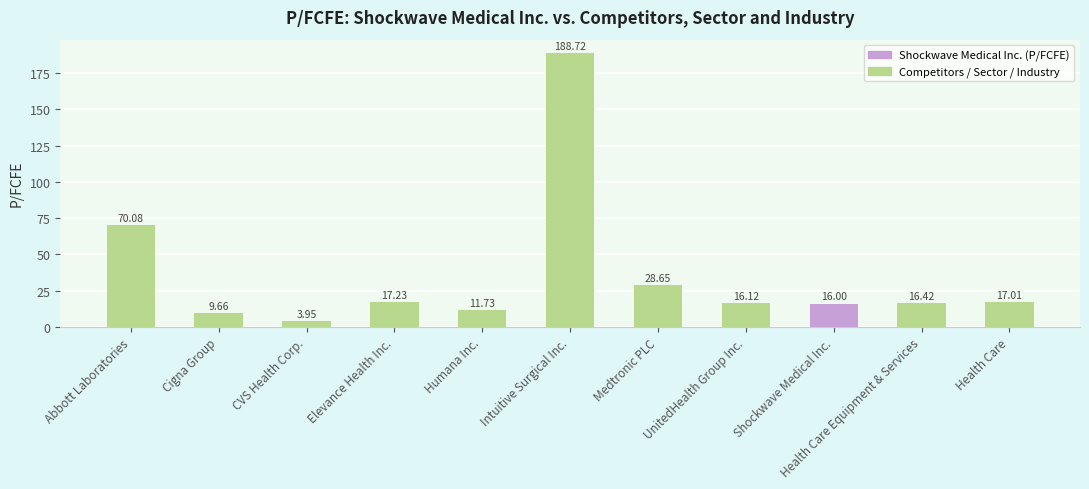

Which category has the highest value across all series?

Intuitive Surgical Inc.